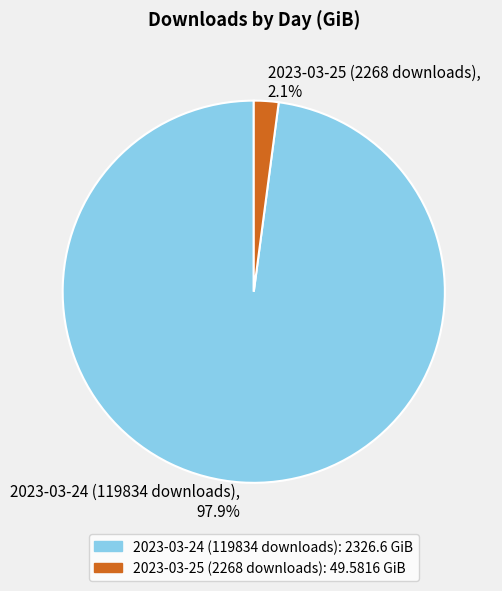

Which category has the smallest portion of the pie?

2023-03-25 (2268 downloads)